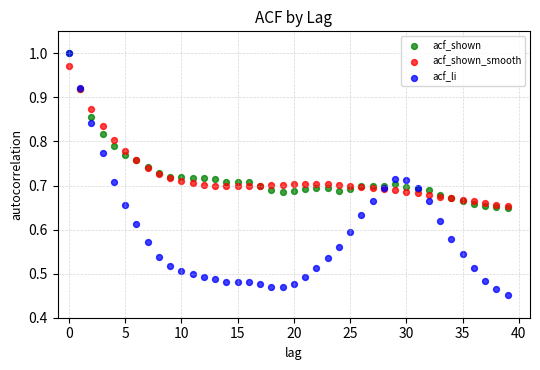

Which series has the largest Y range (max minus min)?

acf_li